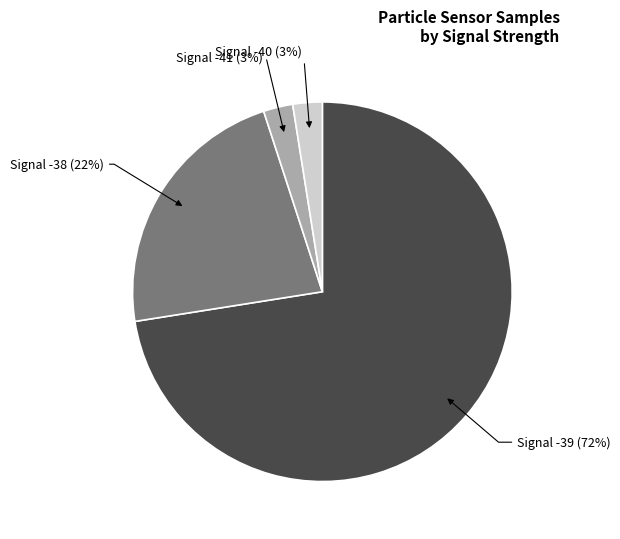

To the nearest percent, what portion does Signal -40 (3%) represent?

3%